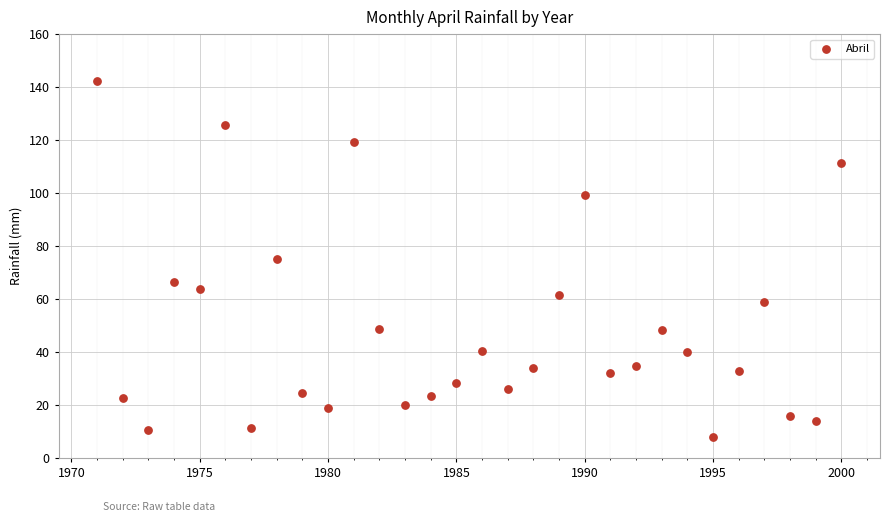

What is the range of Y values (max minus min)?

134.3